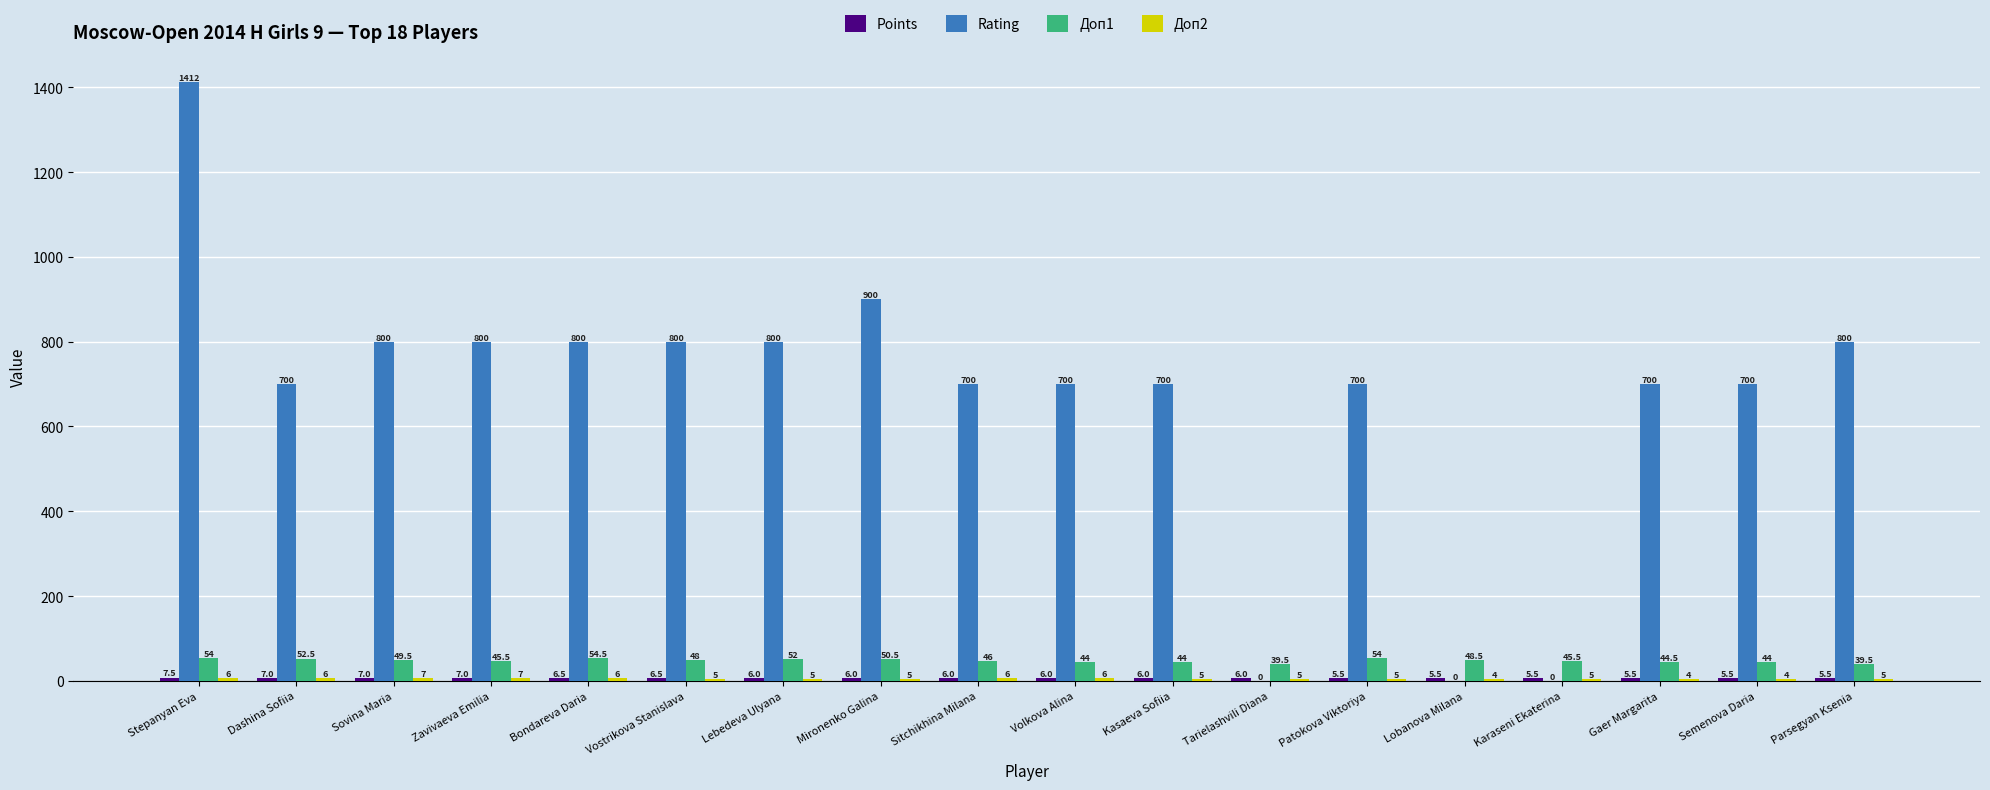

What is the maximum value for Rating?

1412.0